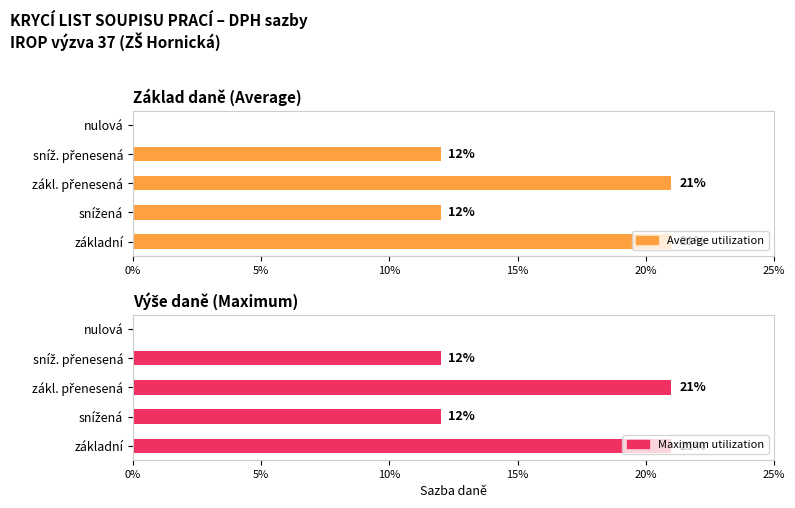

List the series in order of their peak value, highest first.

Average utilization, Maximum utilization